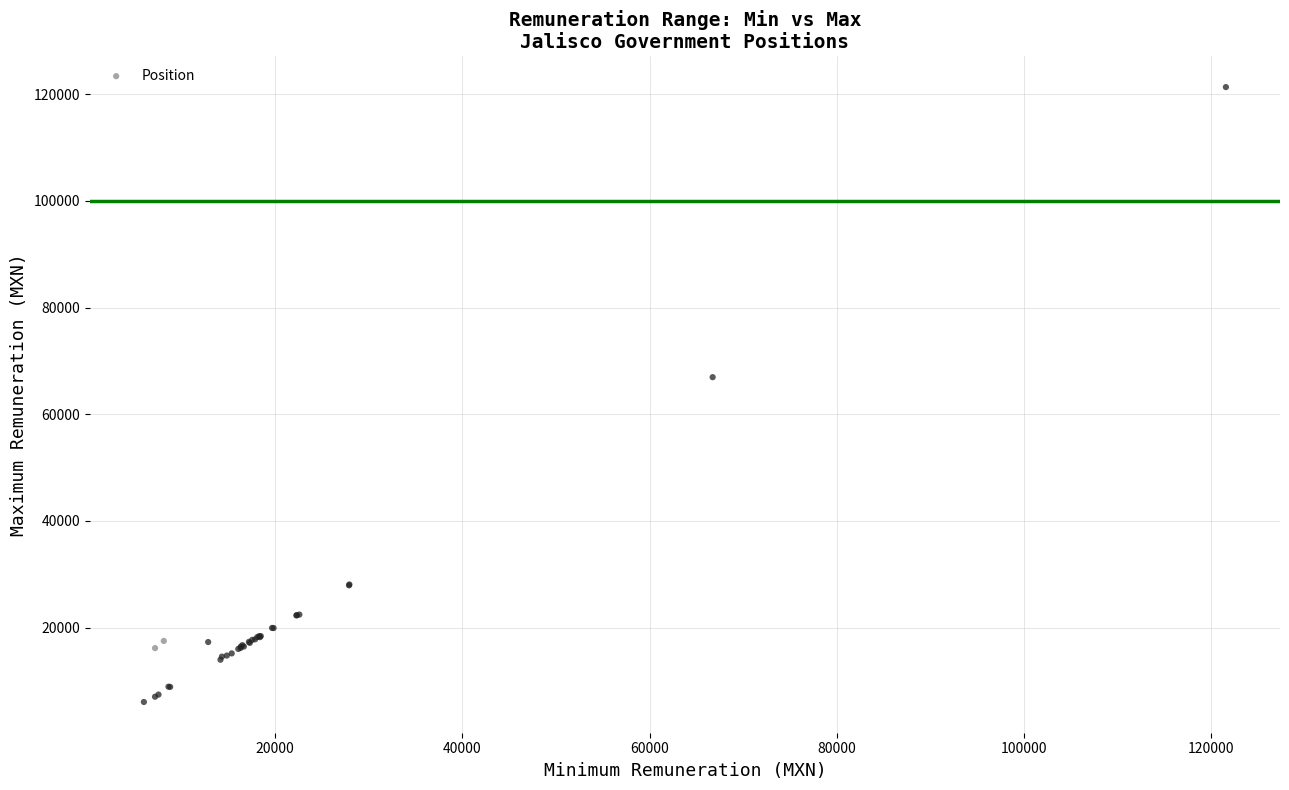

What Y value in the scatter plot is closest to 63694?

66946.7